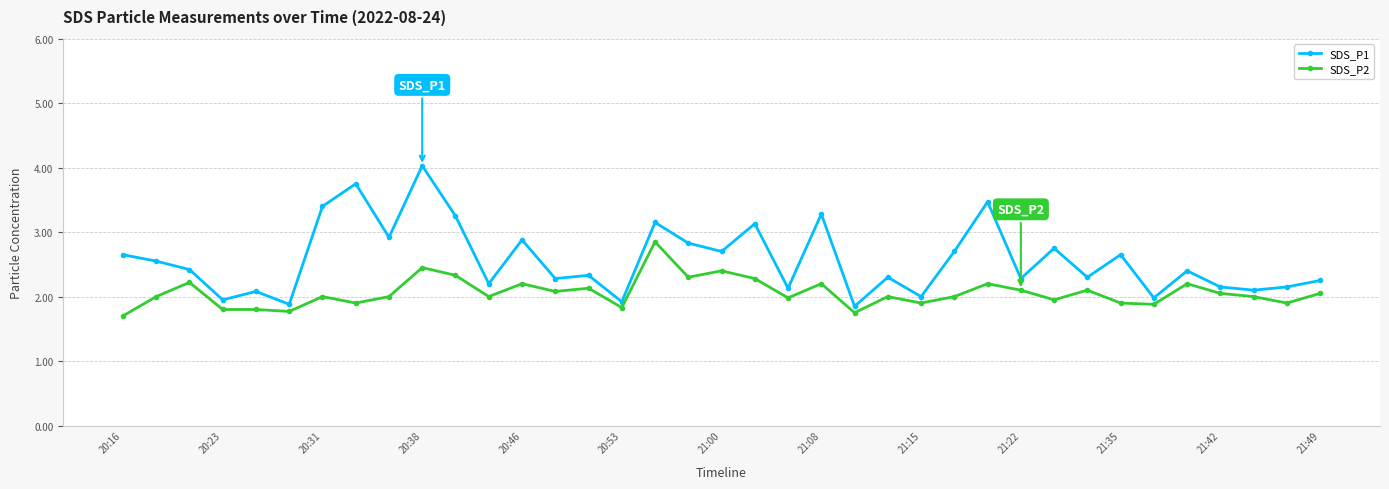

Which series has the largest range (max minus min)?

SDS_P1